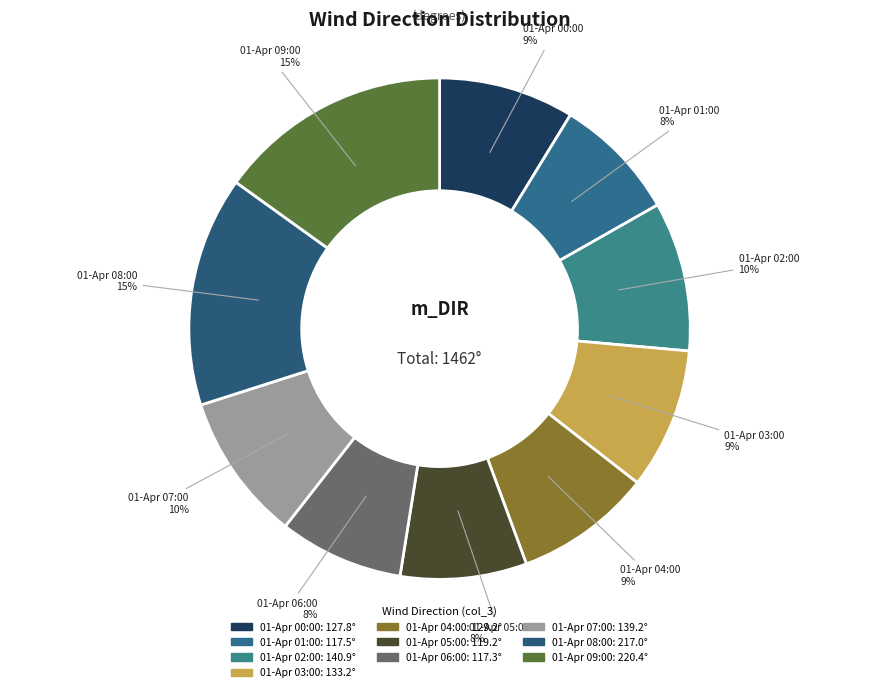

The 01-Apr 00:00 slice represents 9% of the pie. True or false?

True